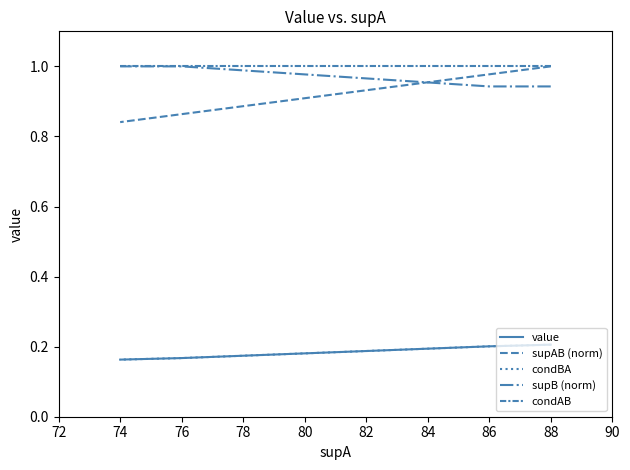

What is the difference between the second highest and minimum values in the supAB (norm) series?

0.1